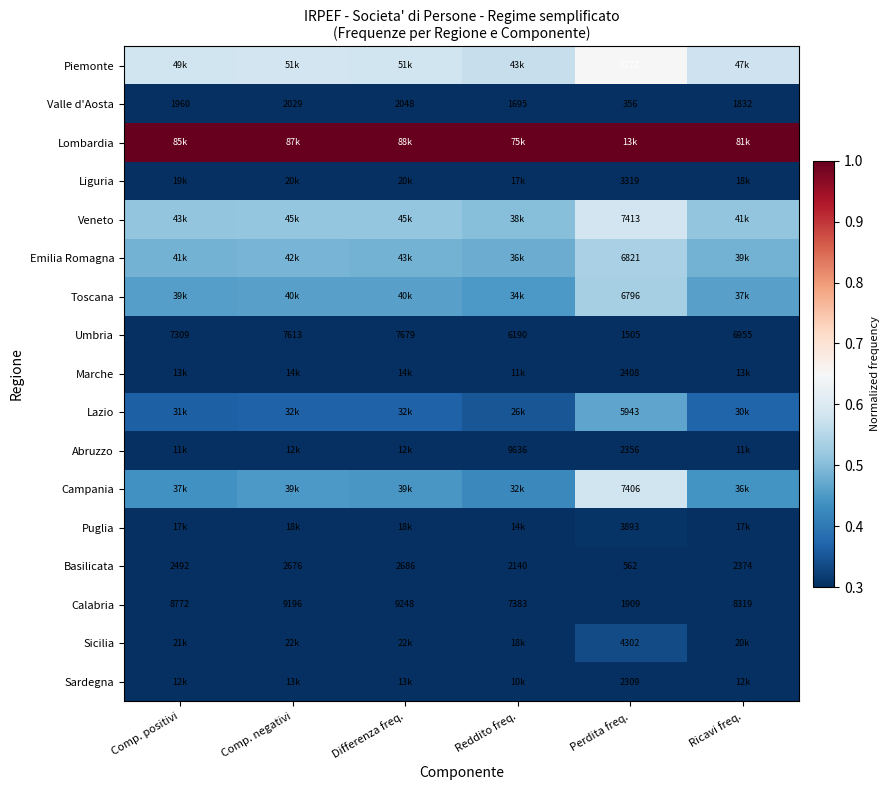

At which label is Valle d'Aosta closest to 1202?

Reddito freq.